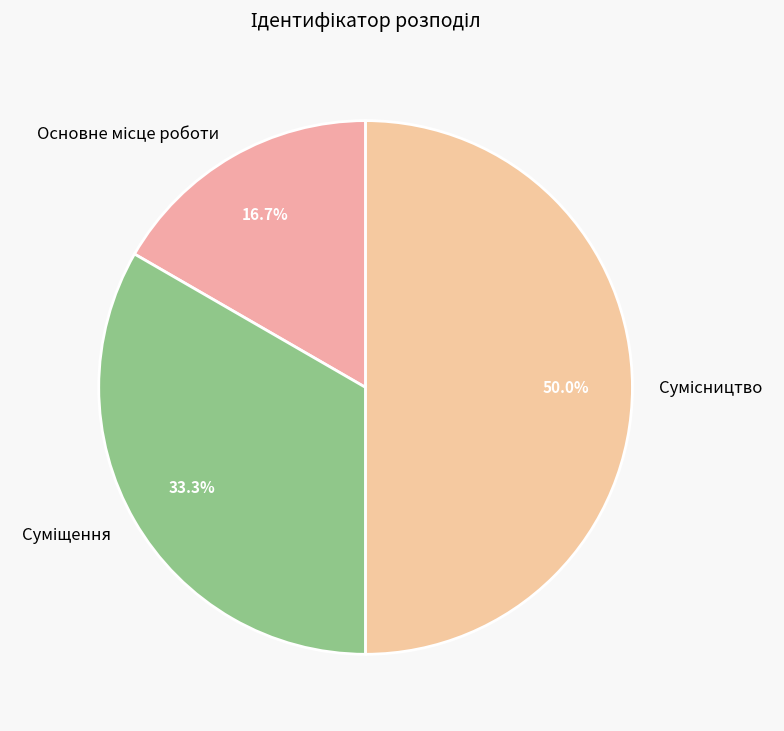

How many segments does this pie chart have?

3